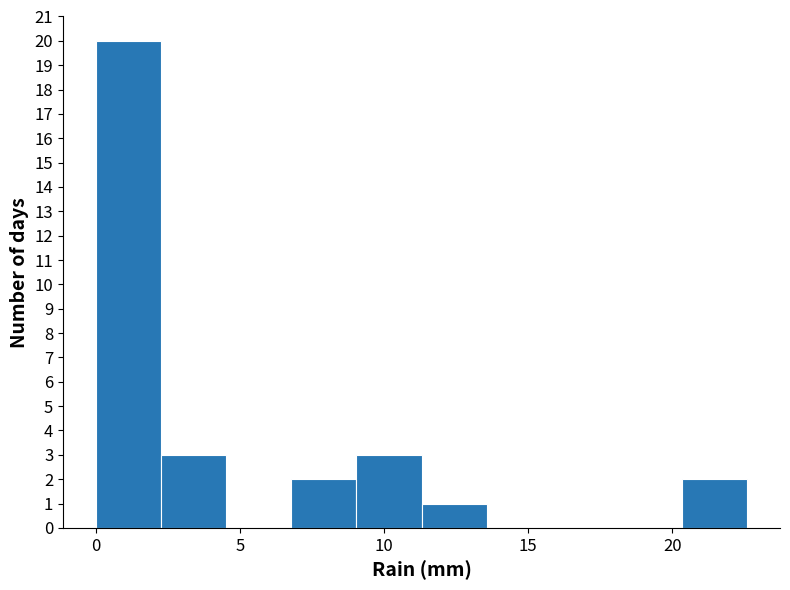

Reading left to right, transcribe this chart: for each bar, give the range it covers on the x-axis and its height. Neither the bar edges nor the heights are printed on the chart, so give them approximately, as read against the axes.

0.0 to 2.5: 20
2.5 to 4.5: 3
4.5 to 7.0: 0
7.0 to 9.0: 2
9.0 to 11.5: 3
11.5 to 13.5: 1
13.5 to 16.0: 0
16.0 to 18.0: 0
18.0 to 20.5: 0
20.5 to 22.5: 2